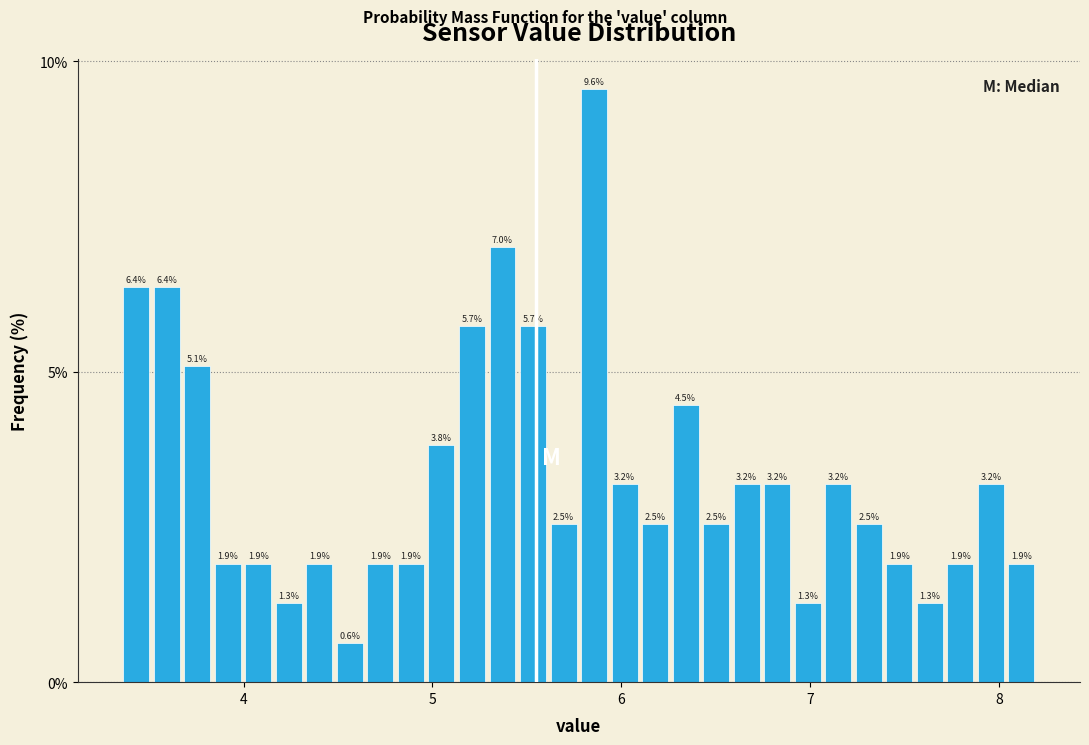

Read against the x-axis, roughly where is the centre of the tallest bar?

5.9